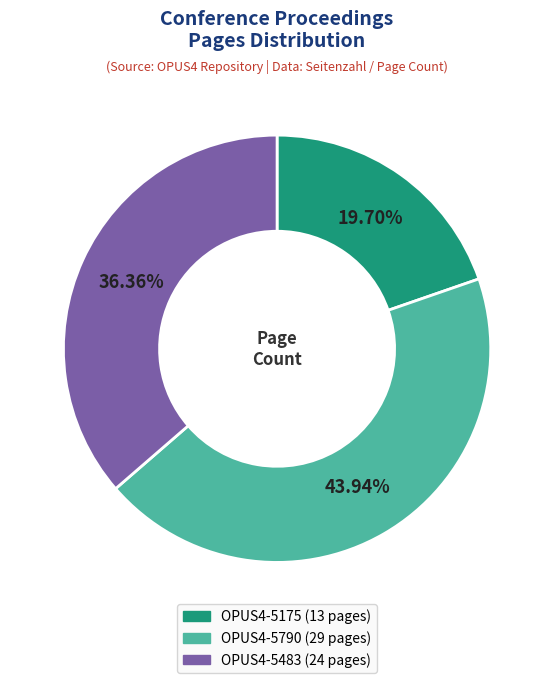

Does OPUS4-5175 represent more than half of the total?

No